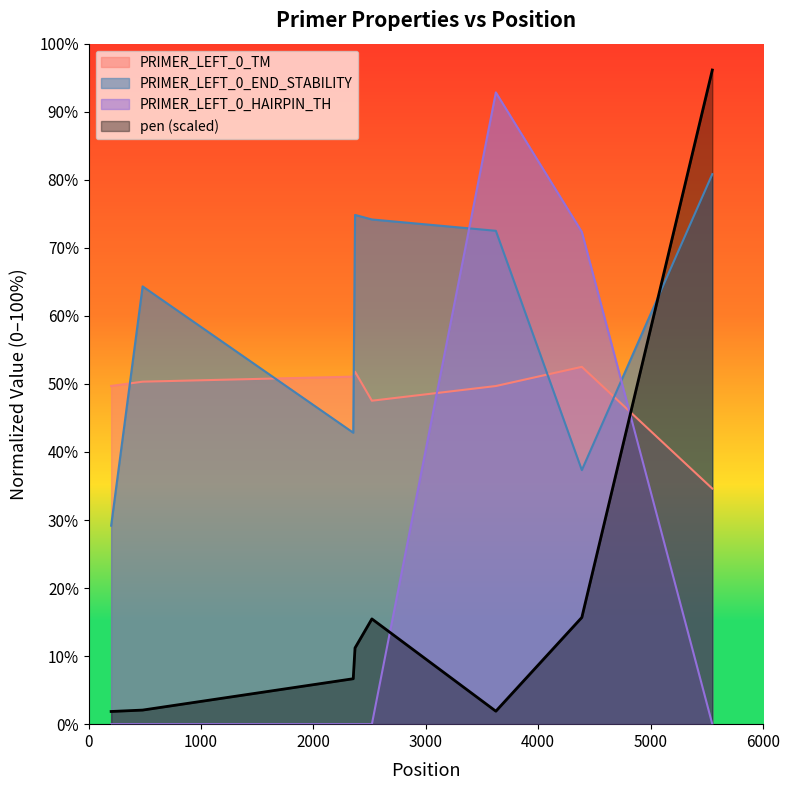

What is the greatest value displayed?

96.1